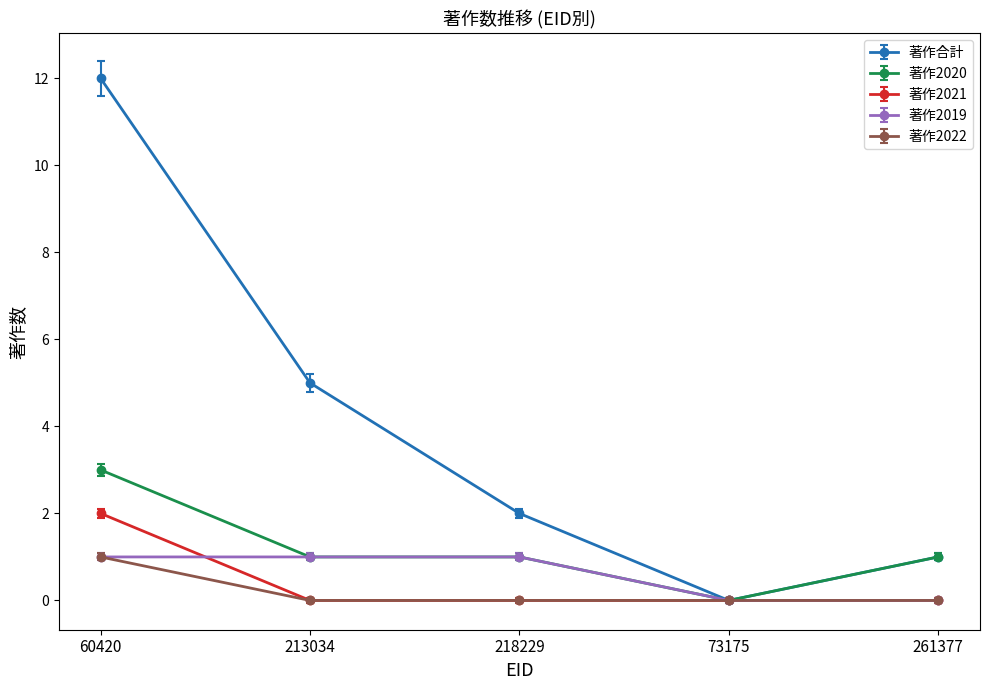

What is the difference between the highest and lowest values at 213034?

5